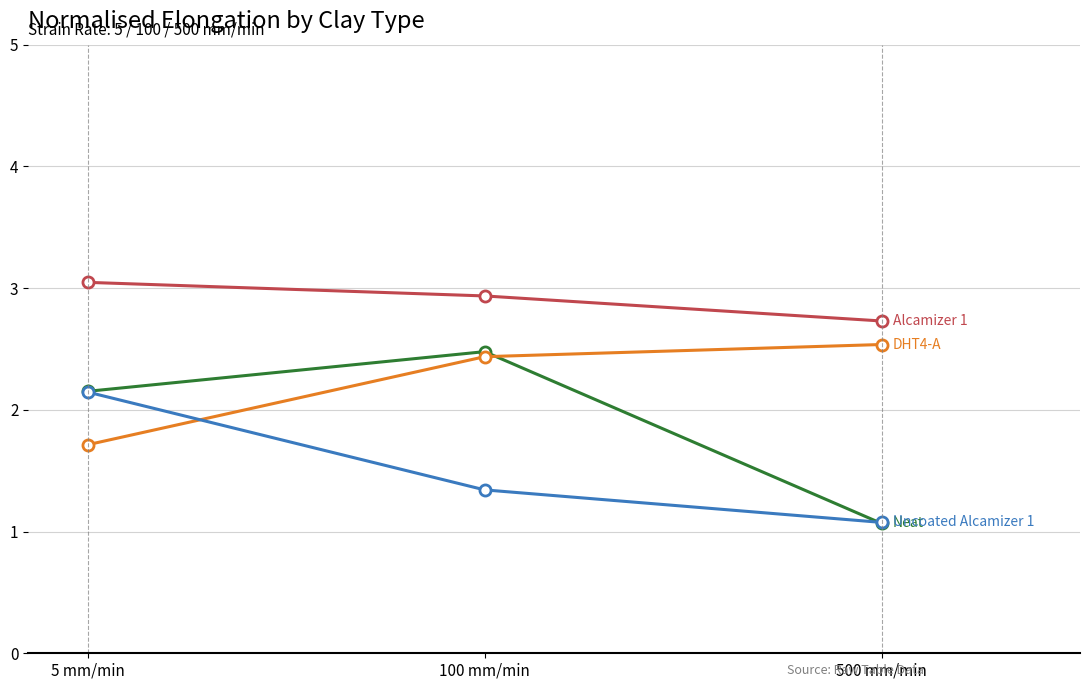

Which label corresponds to the smallest value in the chart?

500 mm/min